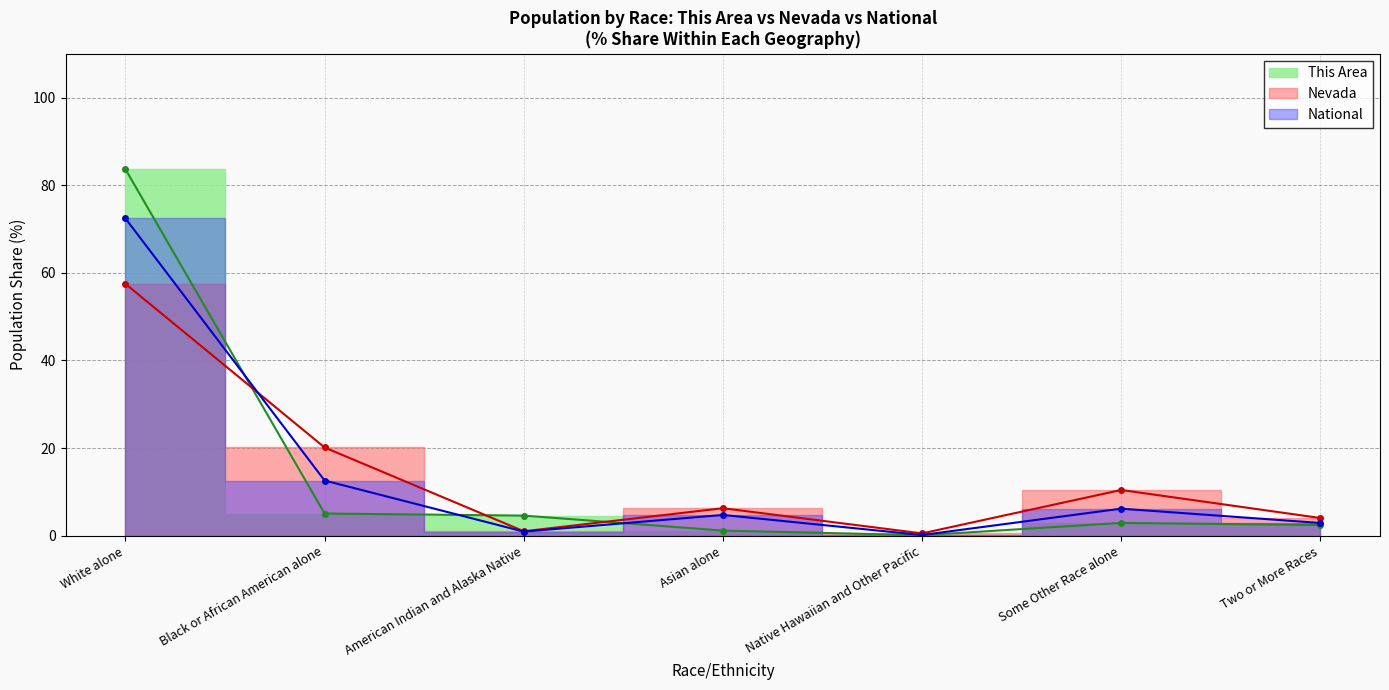

Does the chart display data point markers on the line(s)?

Yes